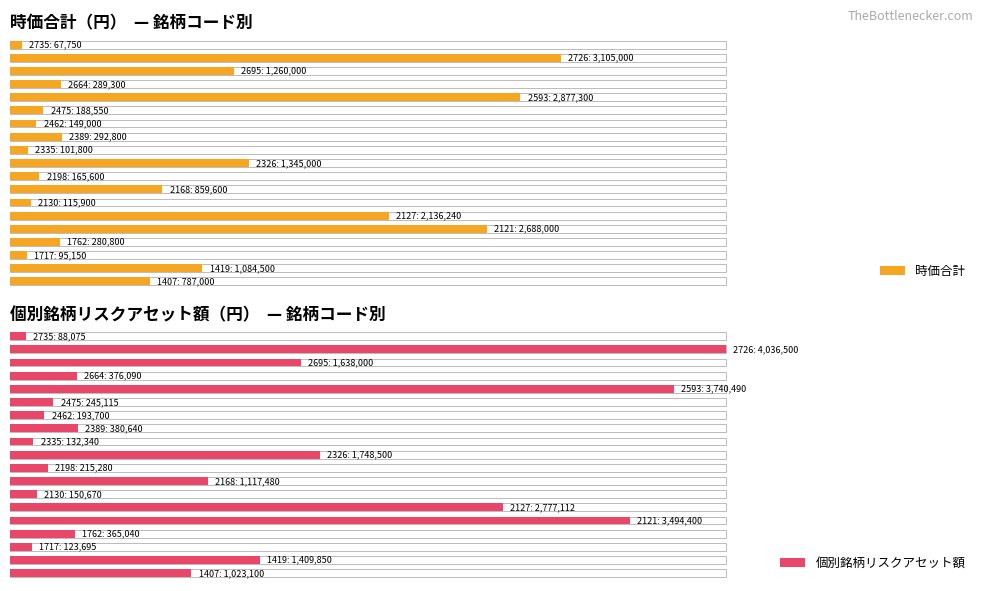

What are all the series names shown in the legend?

時価合計, 個別銘柄リスクアセット額